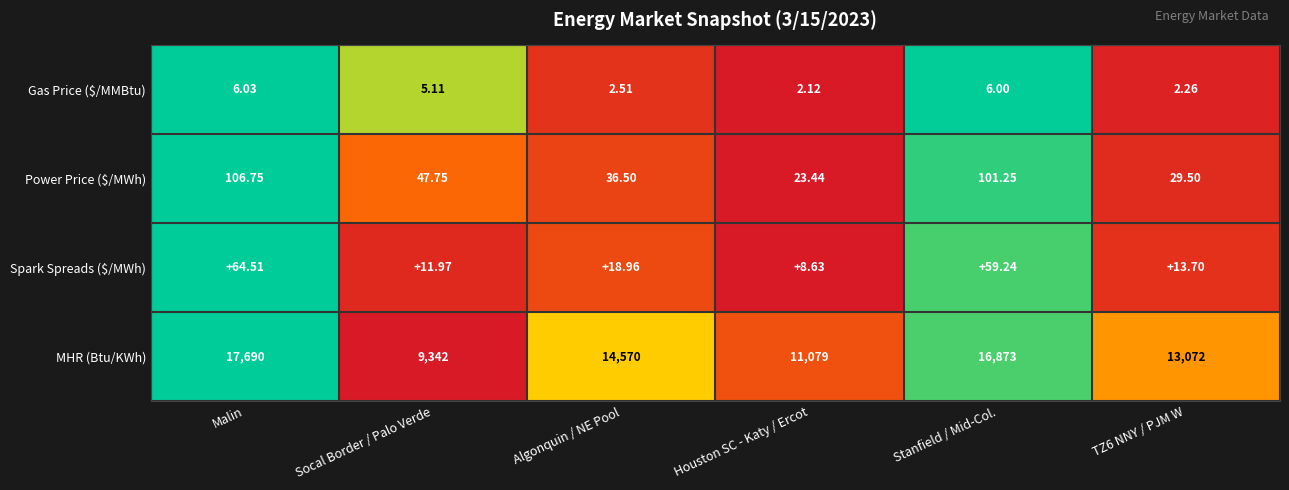

Which series has the widest spread of values?

MHR (Btu/KWh)